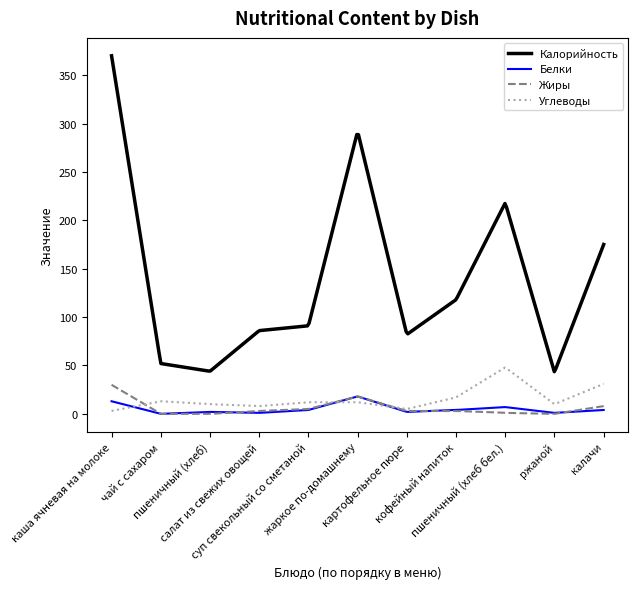

What is the difference between the maximum and minimum values in the Жиры series?

30.0